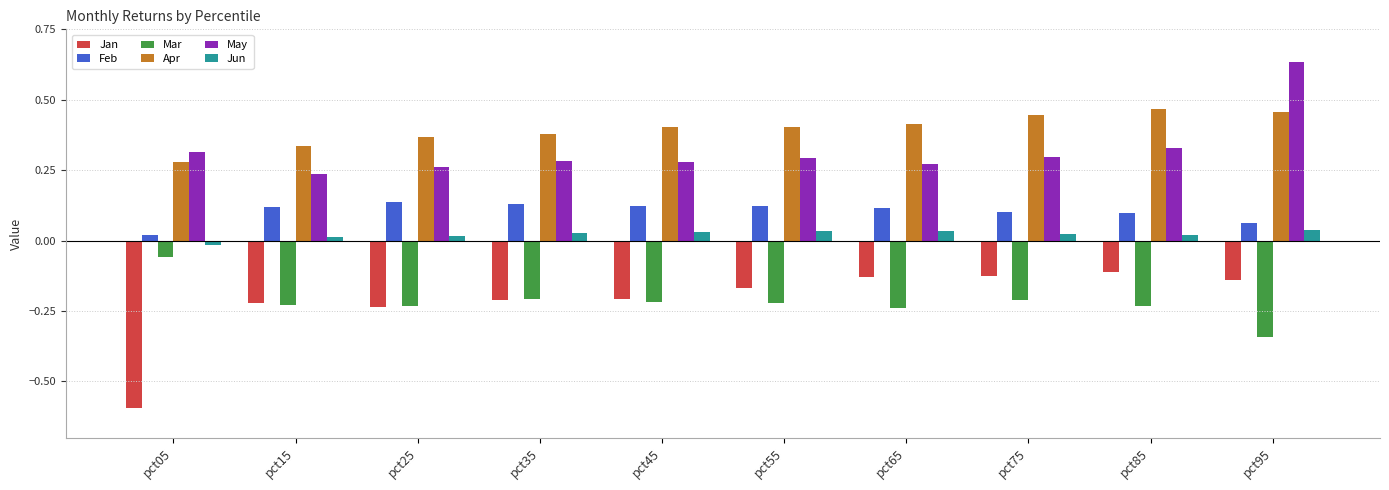

What is the sum of all Feb values?

1.0